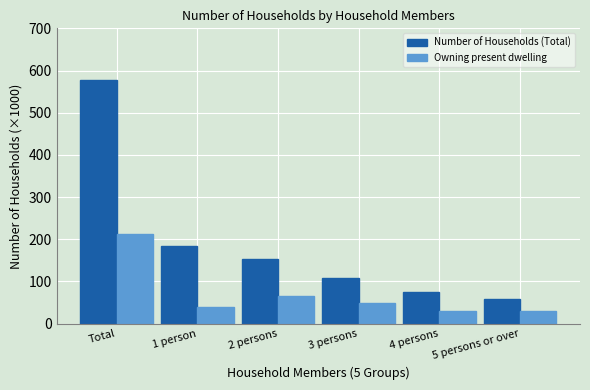

What value does the Owning present dwelling series have at 5 persons or over?

29